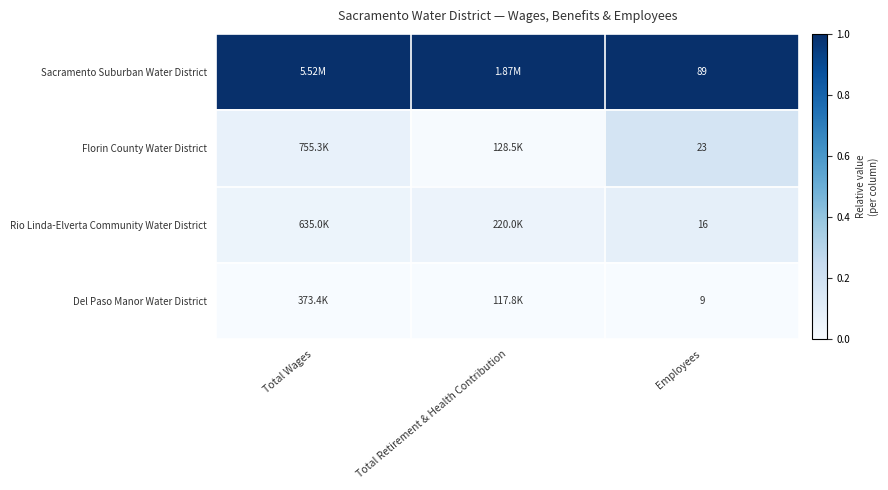

What is the difference between the highest and lowest values at Employees?

80.0